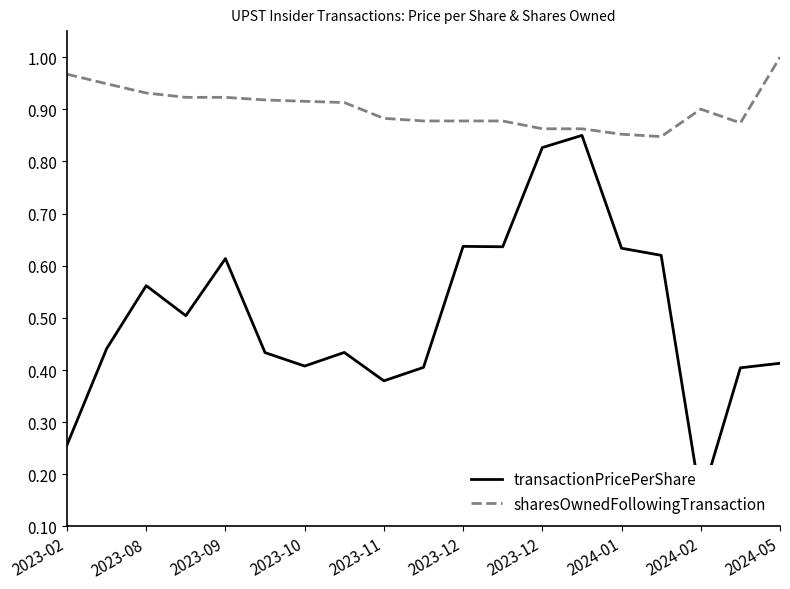

How many transactionPricePerShare values are between 0 and 1?

19